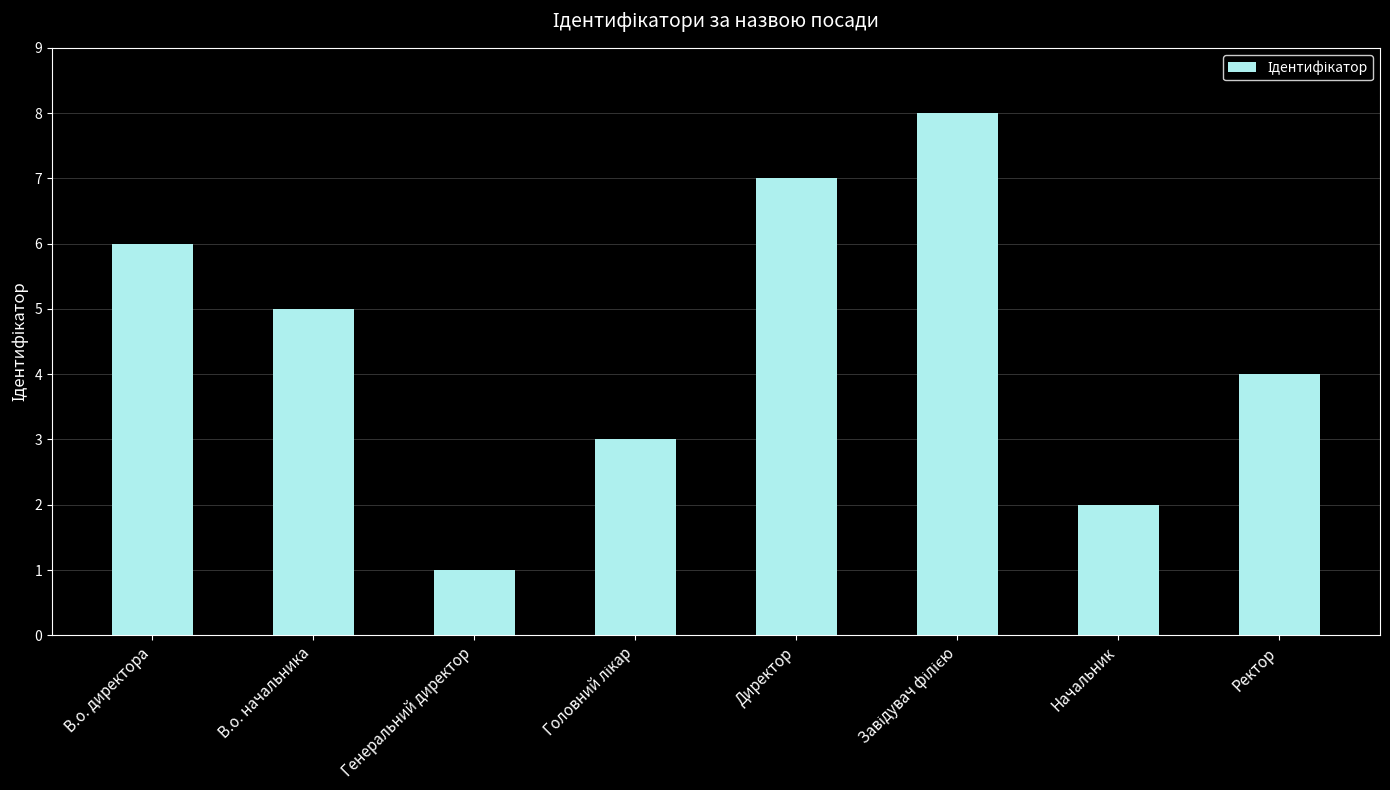

What is the label of the 2nd bar from the right?

Начальник